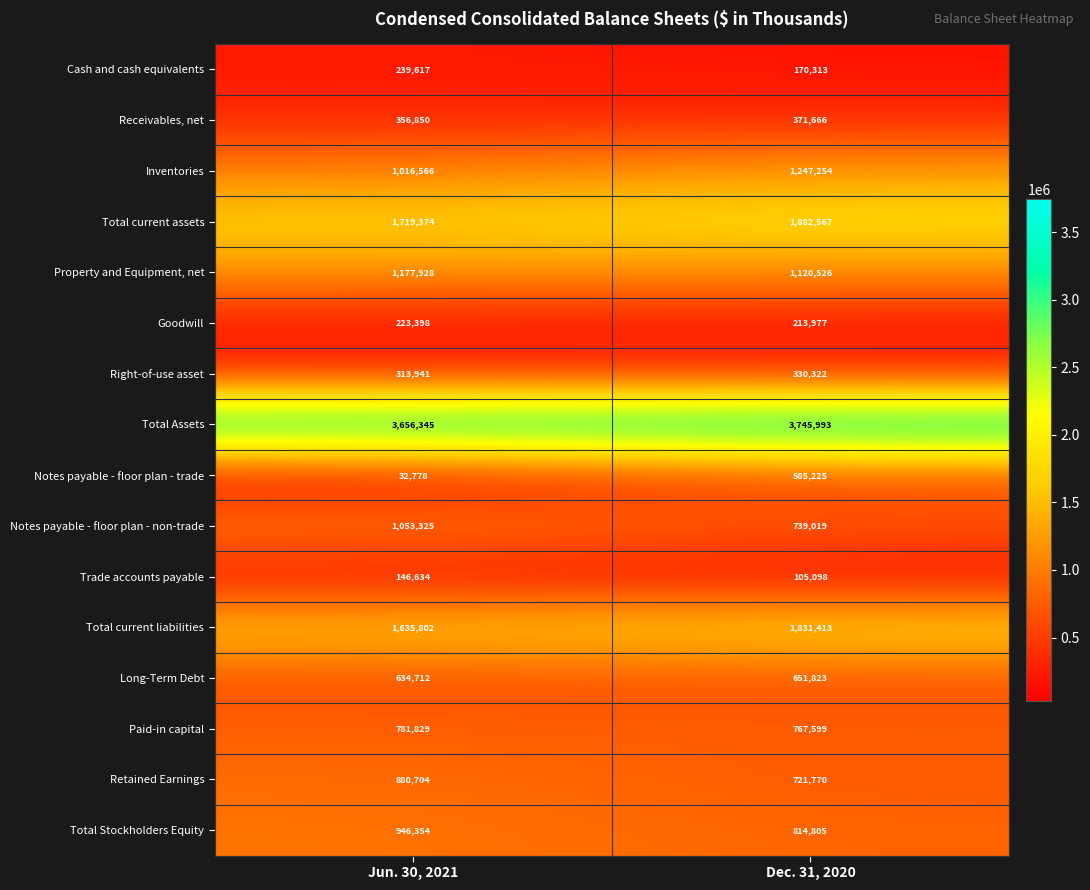

At how many categories does at least one series exceed 2541308?

2